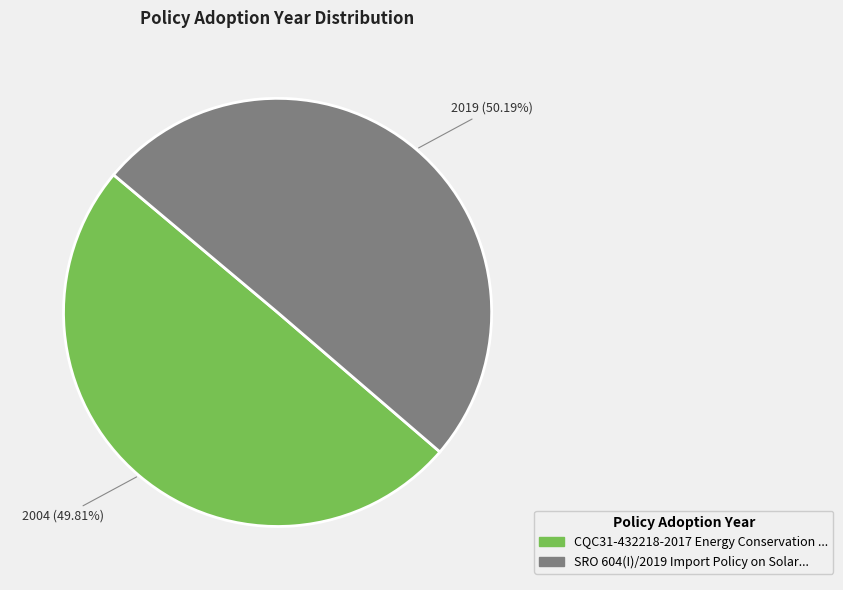

Does any single category account for the majority?

Yes